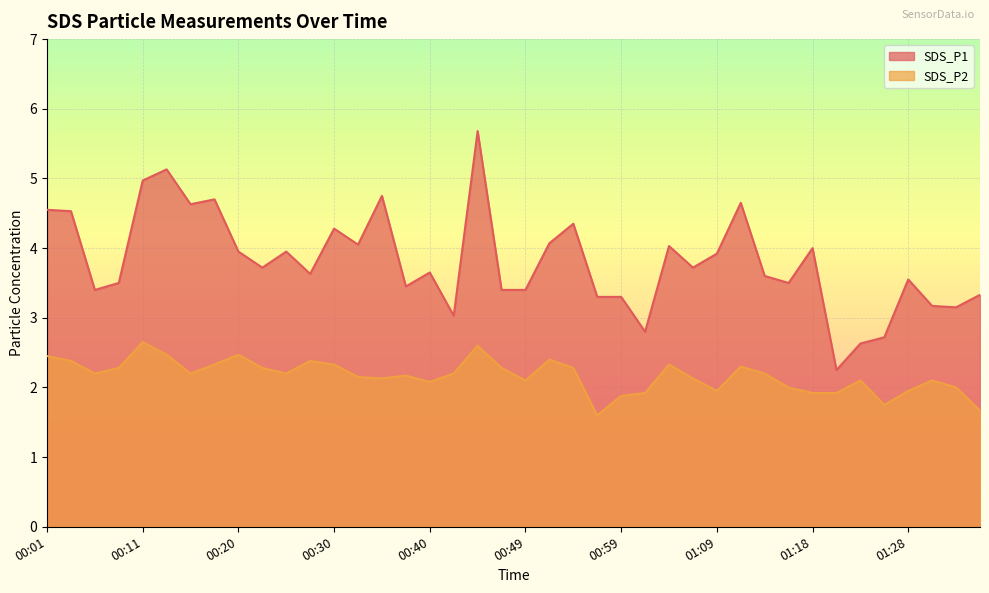

Where does the SDS_P1 series first go above 3?

00:01